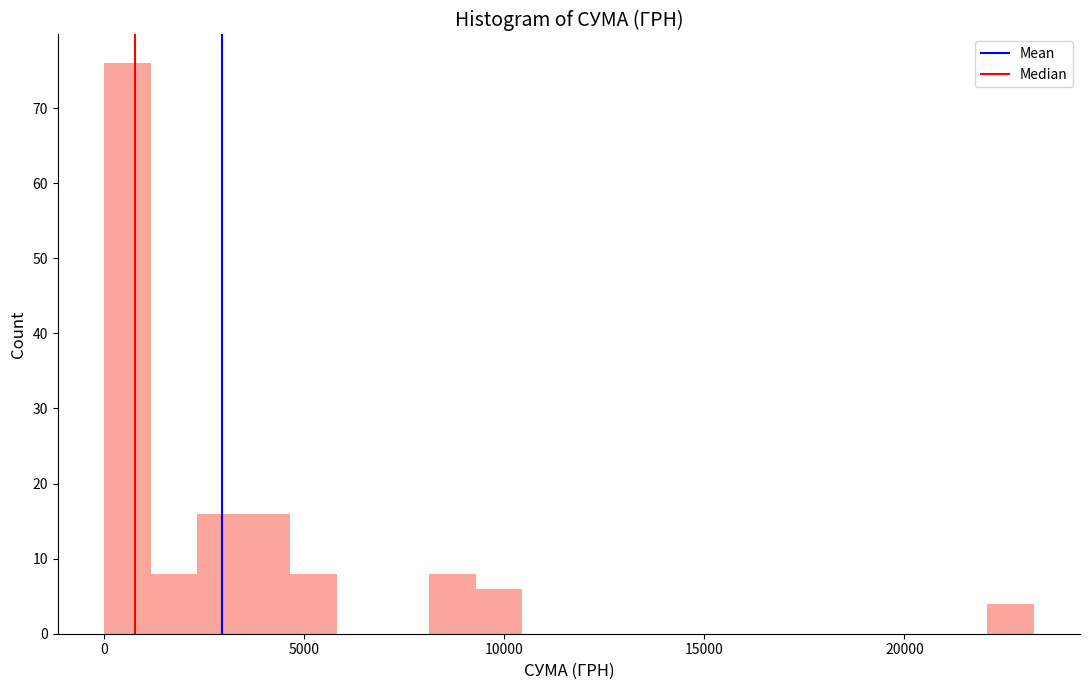

Read against the x-axis, roughly where is the centre of the tallest bar?

500